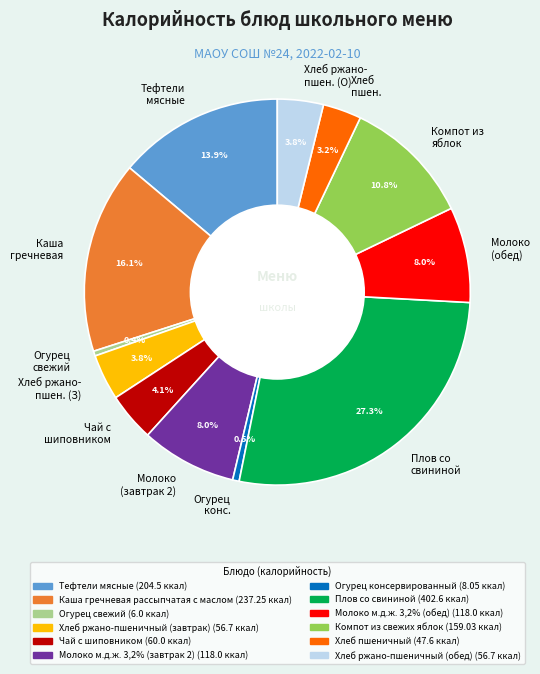

Is there any slice that represents more than half of the pie?

No